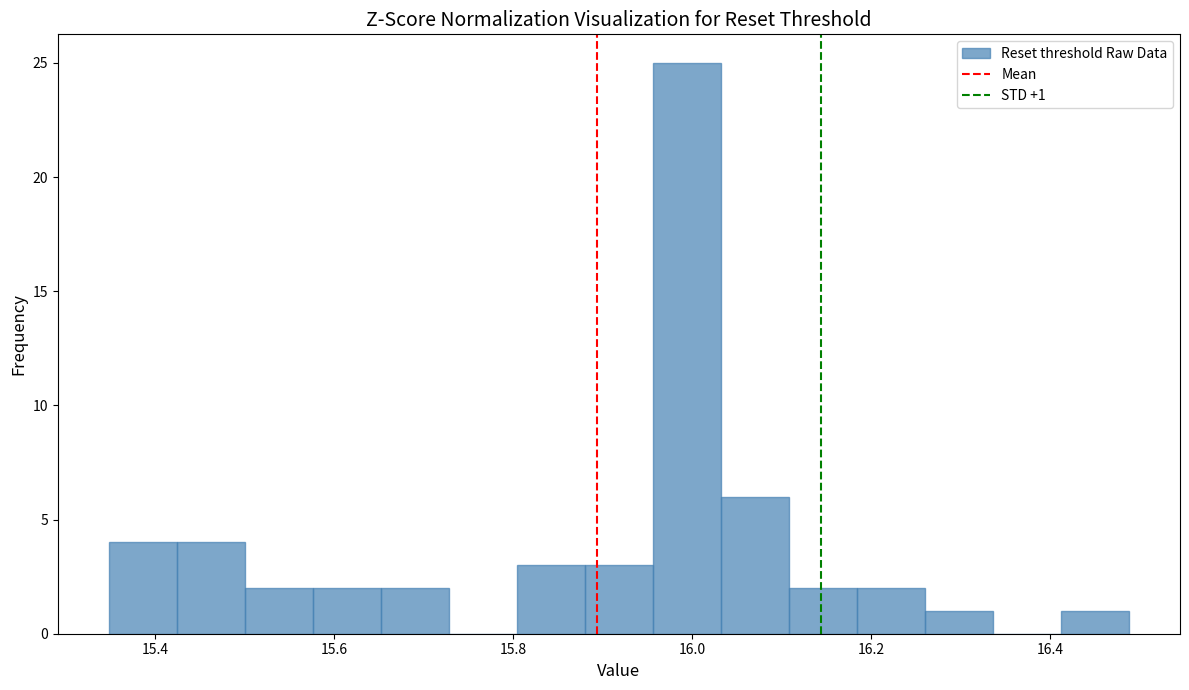

Around what value on the x-axis is the tallest bar? Give the approximate position of its centre, as read against the axis.

16.00